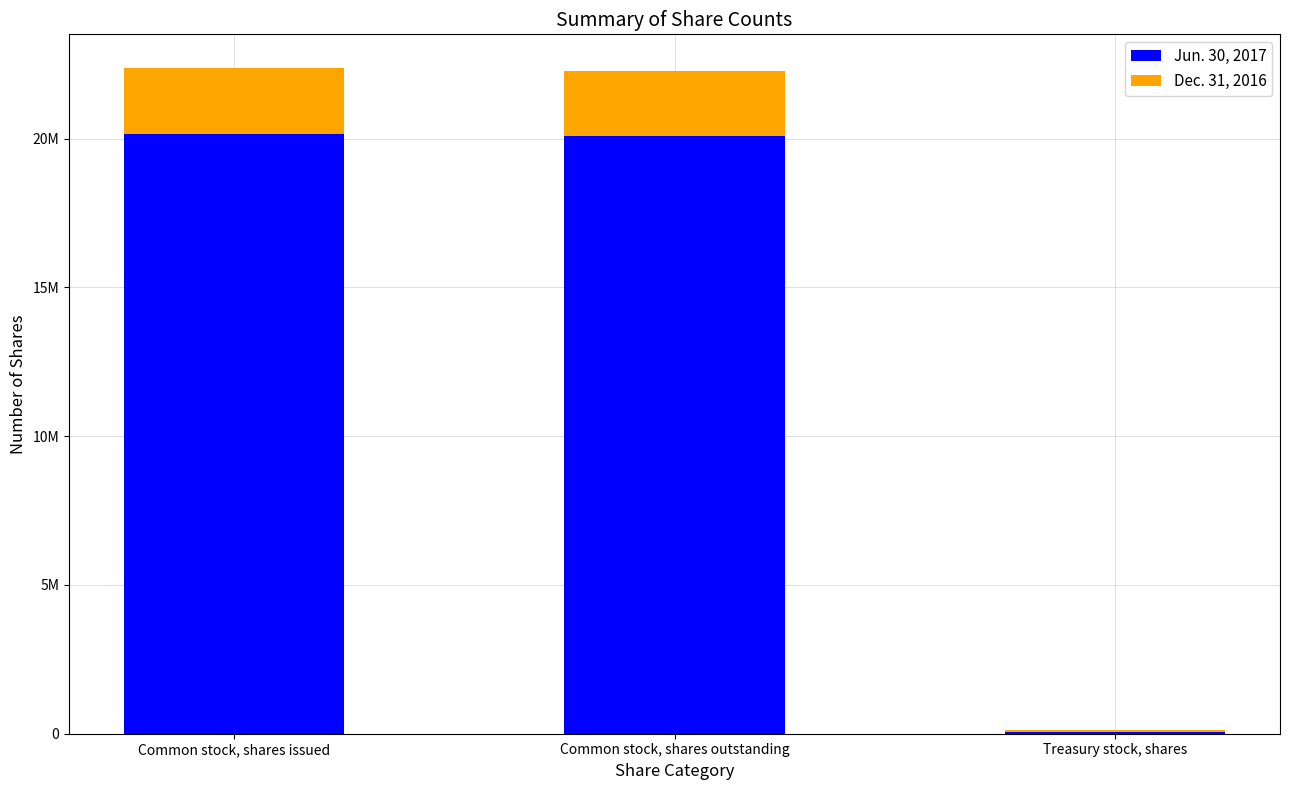

Does the chart contain stacked bars?

Yes